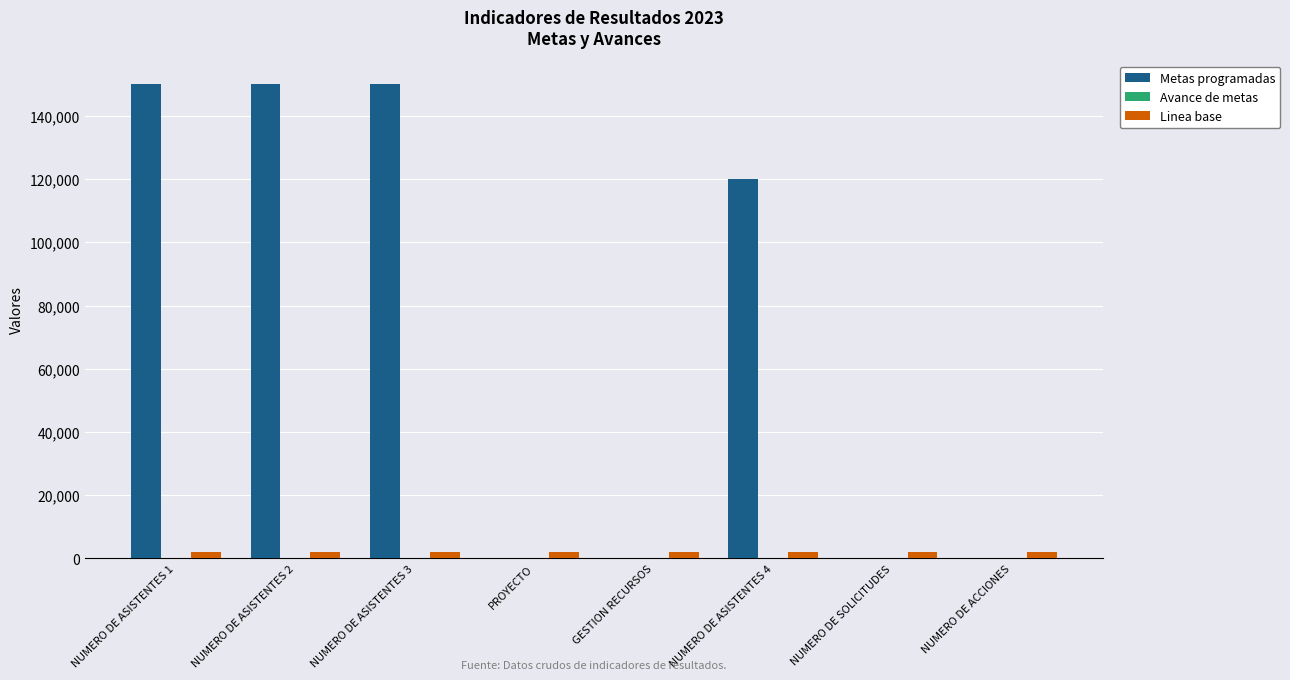

The Linea base series shows 2023 at PROYECTO. True or false?

True